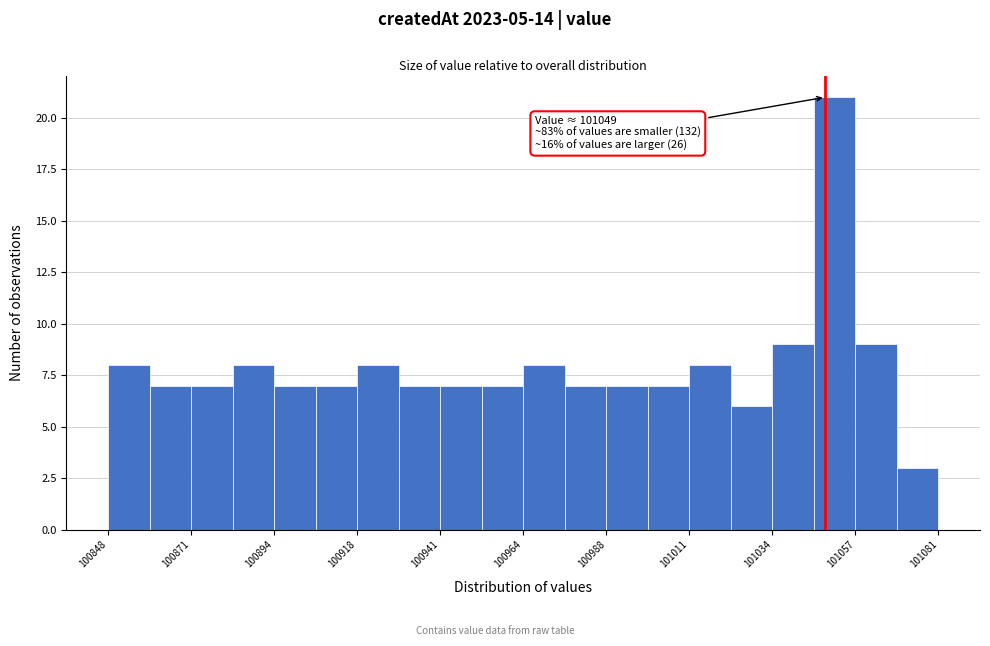

Around what value on the x-axis is the tallest bar? Give the approximate position of its centre, as read against the axis.

101050